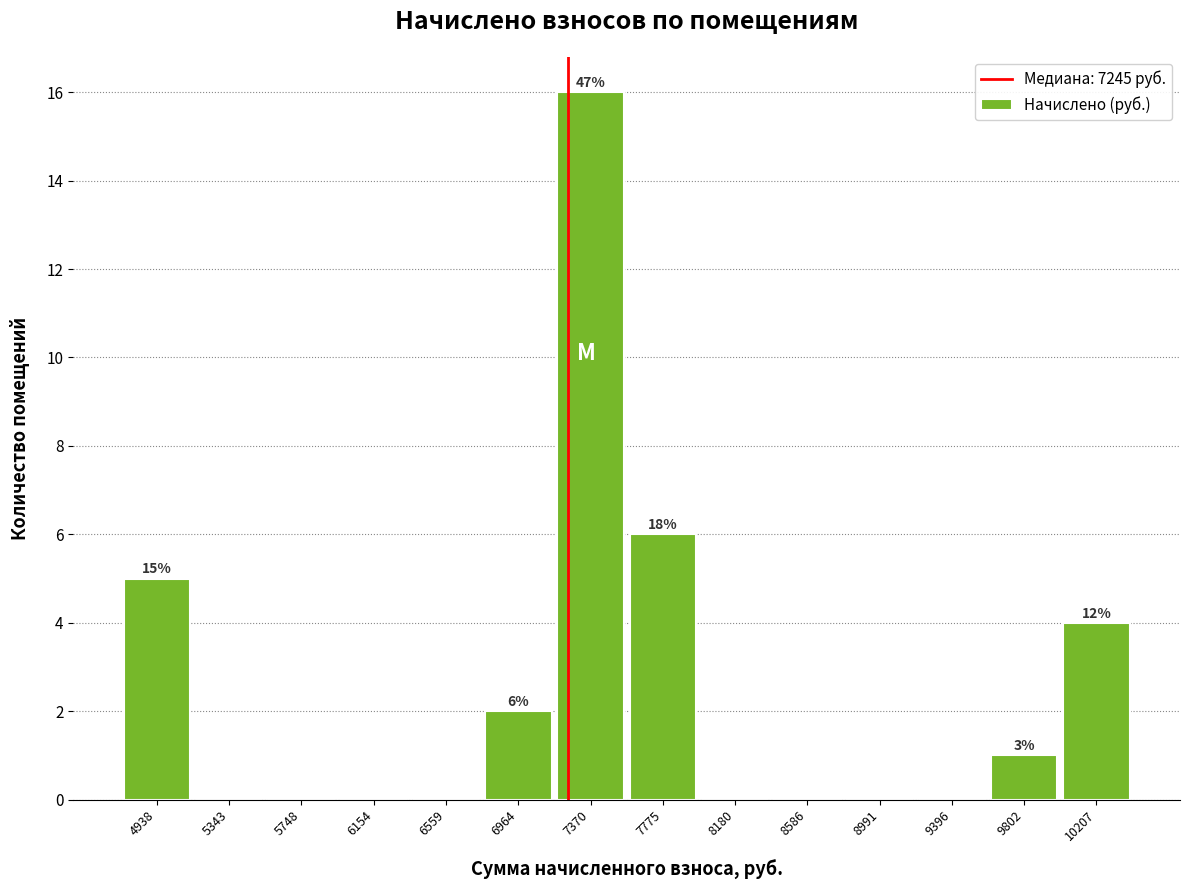

Which range on the x-axis has the tallest bar?

7150 to 7550